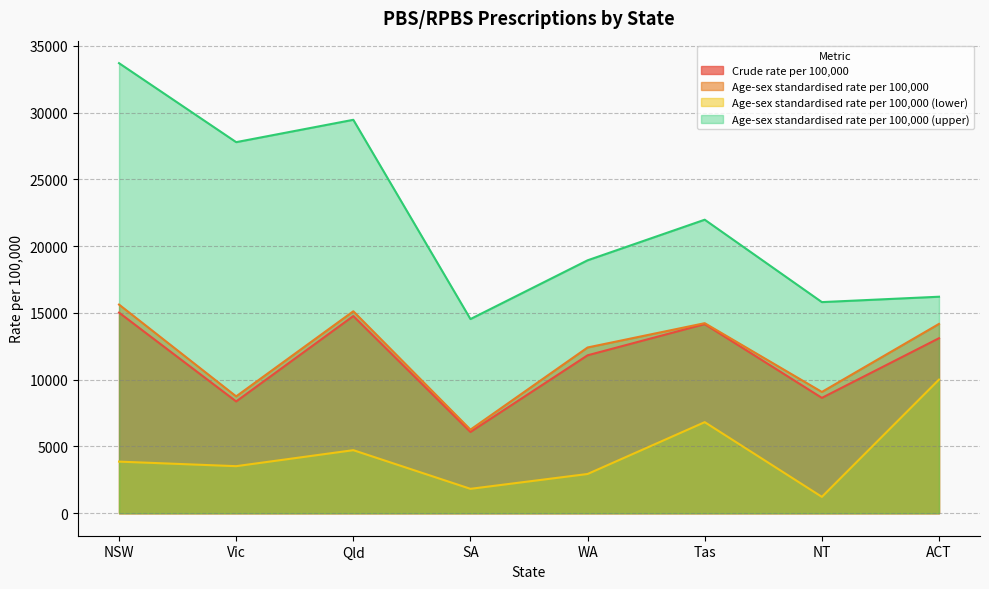

Reading left to right, extract all data points from this chart.

Crude rate per 100,000: NSW=15026	Vic=8373	Qld=14770	SA=6086	WA=11829	Tas=14165	NT=8640	ACT=13109
Age-sex standardised rate per 100,000: NSW=15629	Vic=8753	Qld=15127	SA=6260	WA=12415	Tas=14235	NT=9085	ACT=14181
Age-sex standardised rate per 100,000 (lower): NSW=3865	Vic=3524	Qld=4723	SA=1827	WA=2939	Tas=6822	NT=1226	ACT=10011
Age-sex standardised rate per 100,000 (upper): NSW=33712	Vic=27796	Qld=29470	SA=14544	WA=18945	Tas=21986	NT=15814	ACT=16217